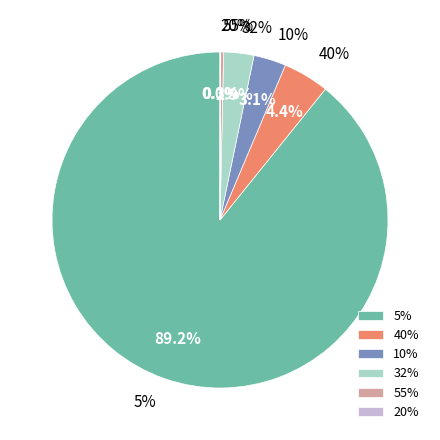

The 55 slice represents 1% of the pie. True or false?

False